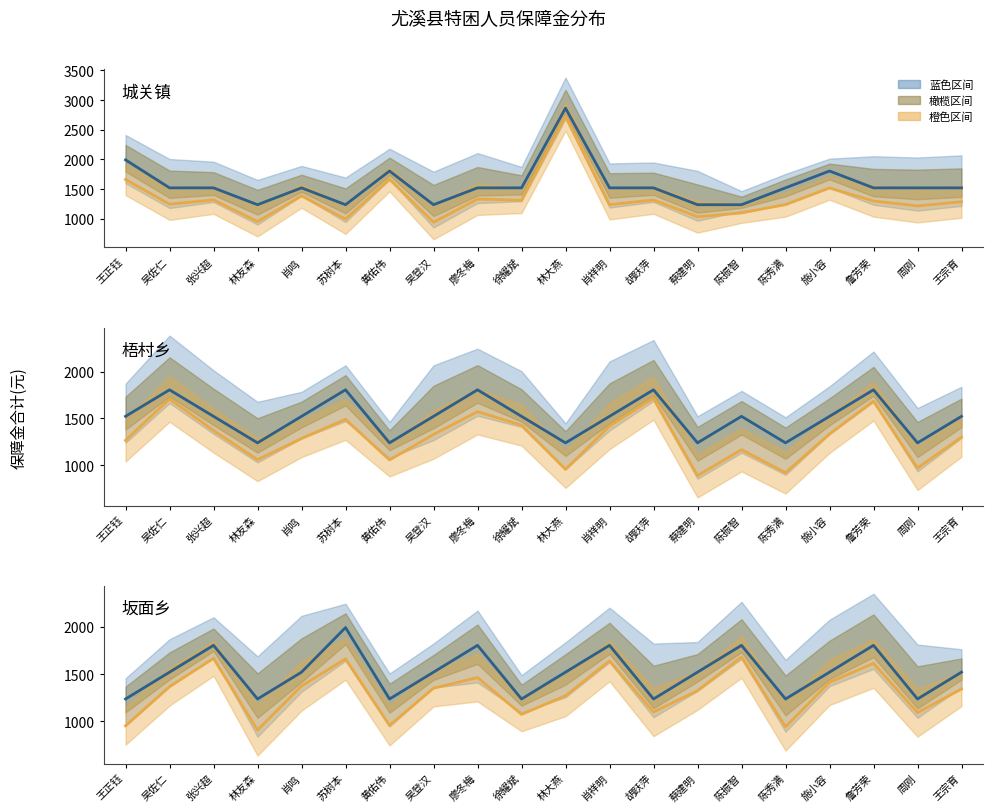

In 基准情景, how many points are higher than both neighbors (excluding endpoints)?

6